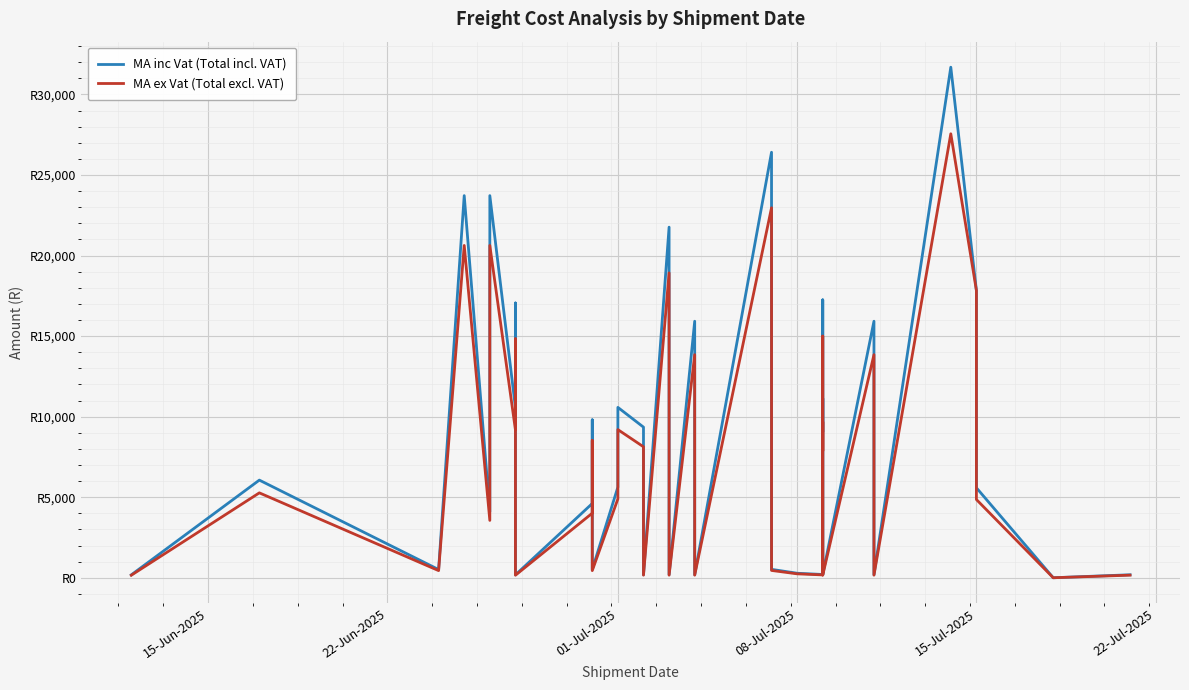

Which series changed the most between 01-Jul-2025 and 27?

MA inc Vat (Total incl. VAT)